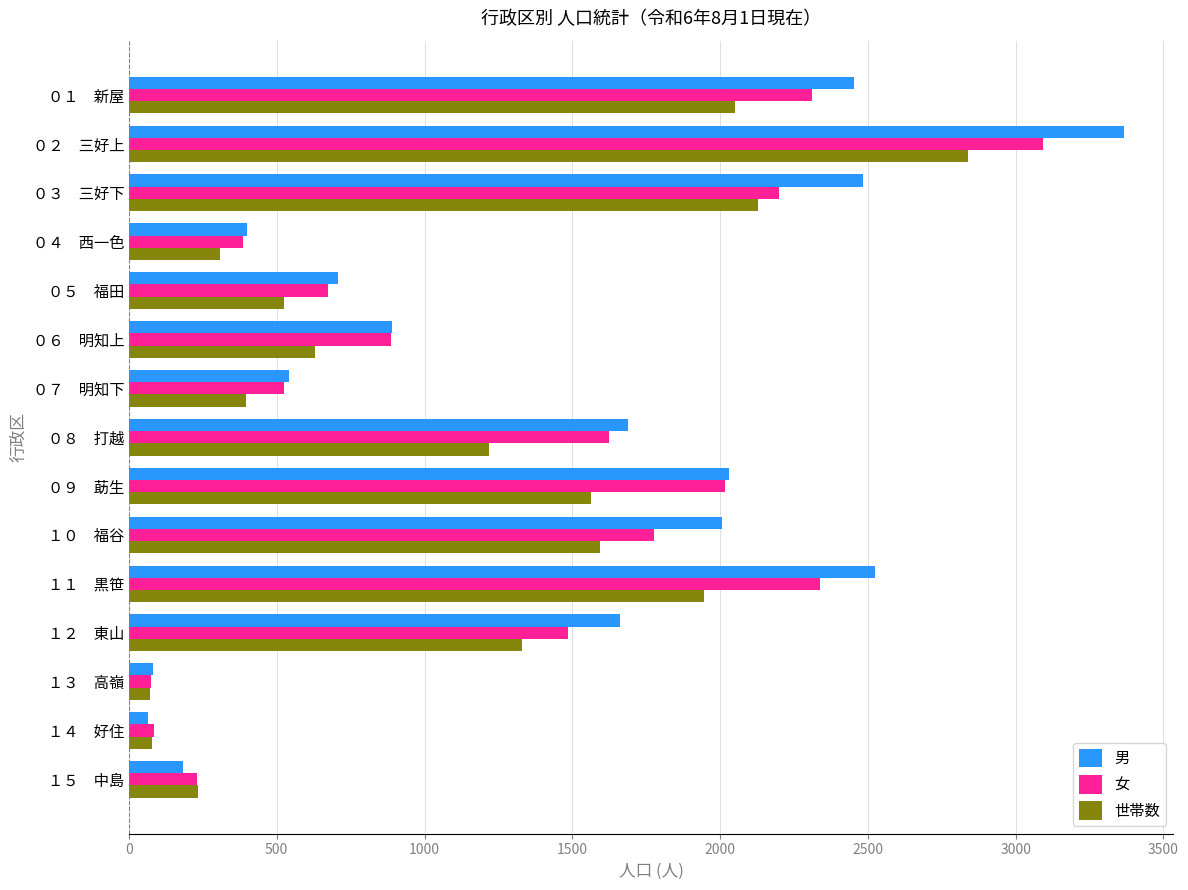

What is the difference between the highest and lowest values at １１　黒笹?

581